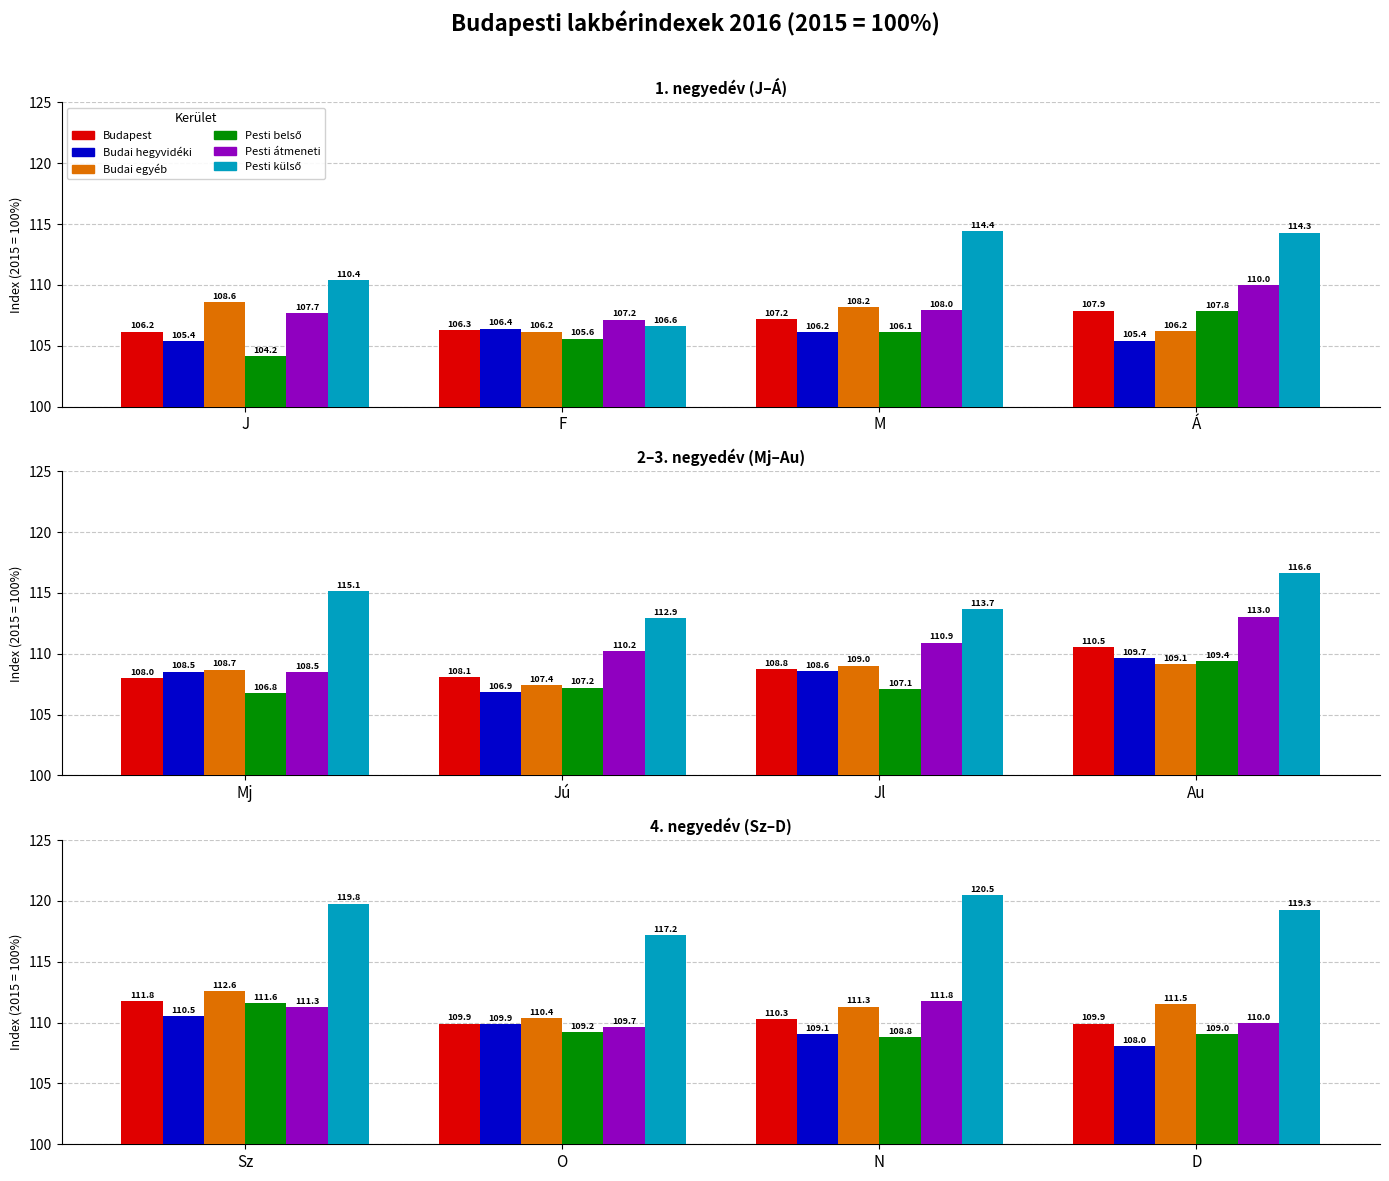

Does the chart contain any negative values?

No